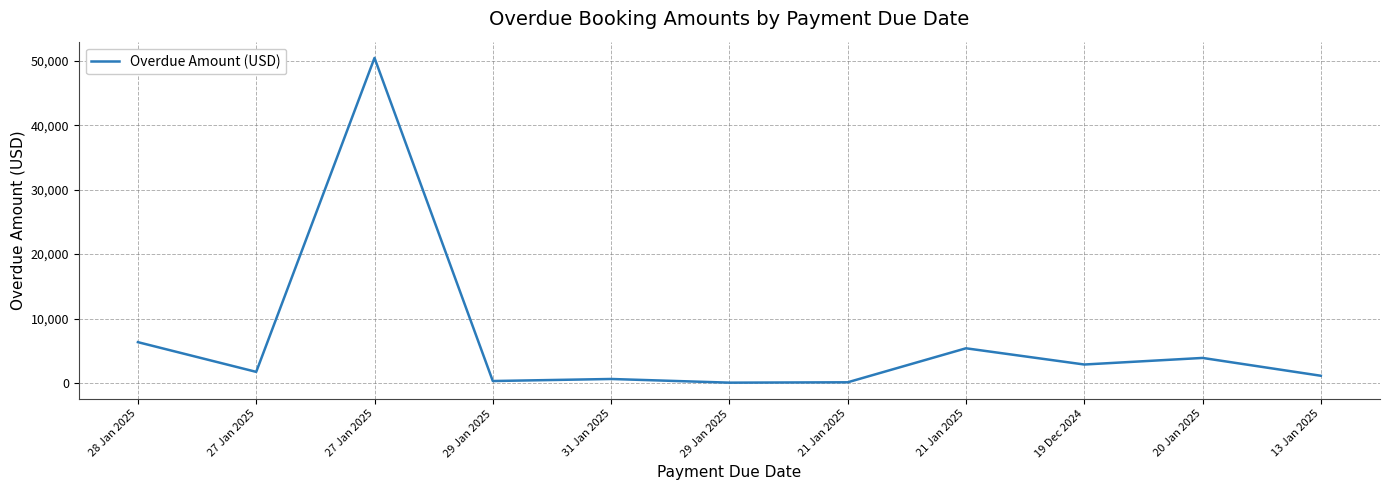

How many points are lower than both their immediate neighbors (excluding endpoints)?

4